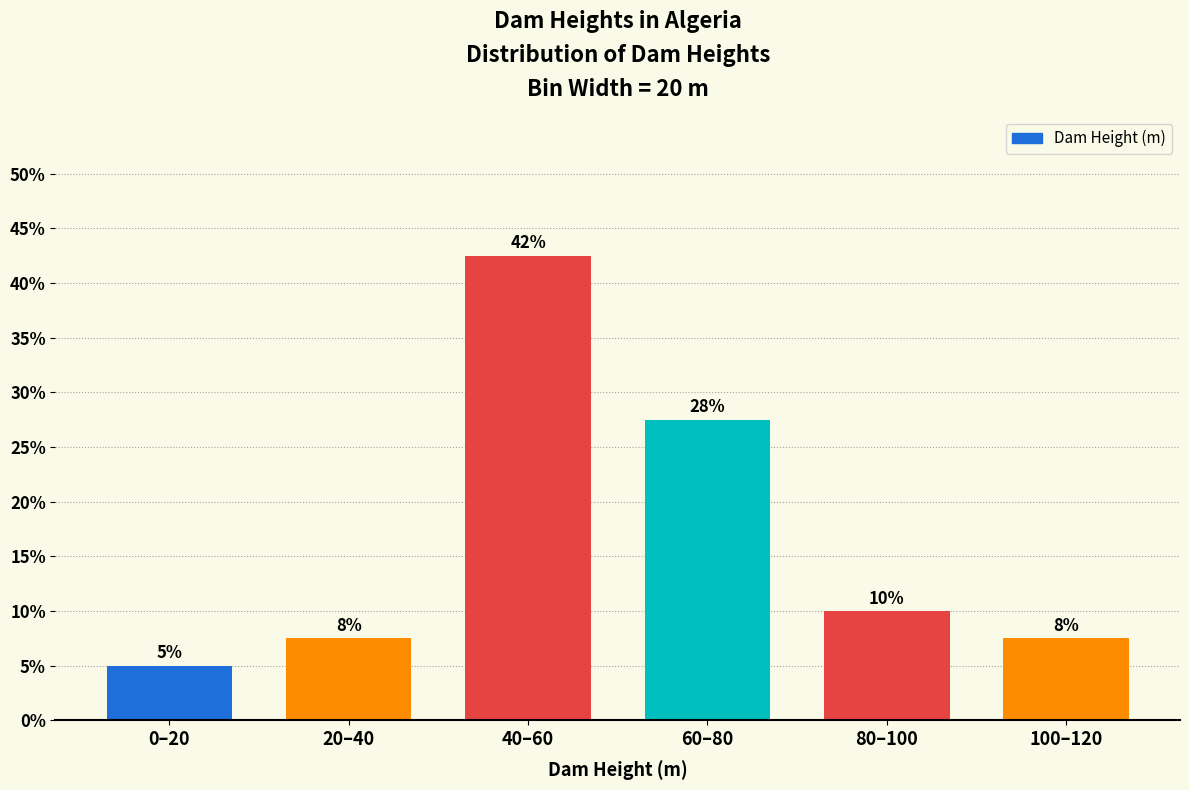

How many bars are there in total?

6